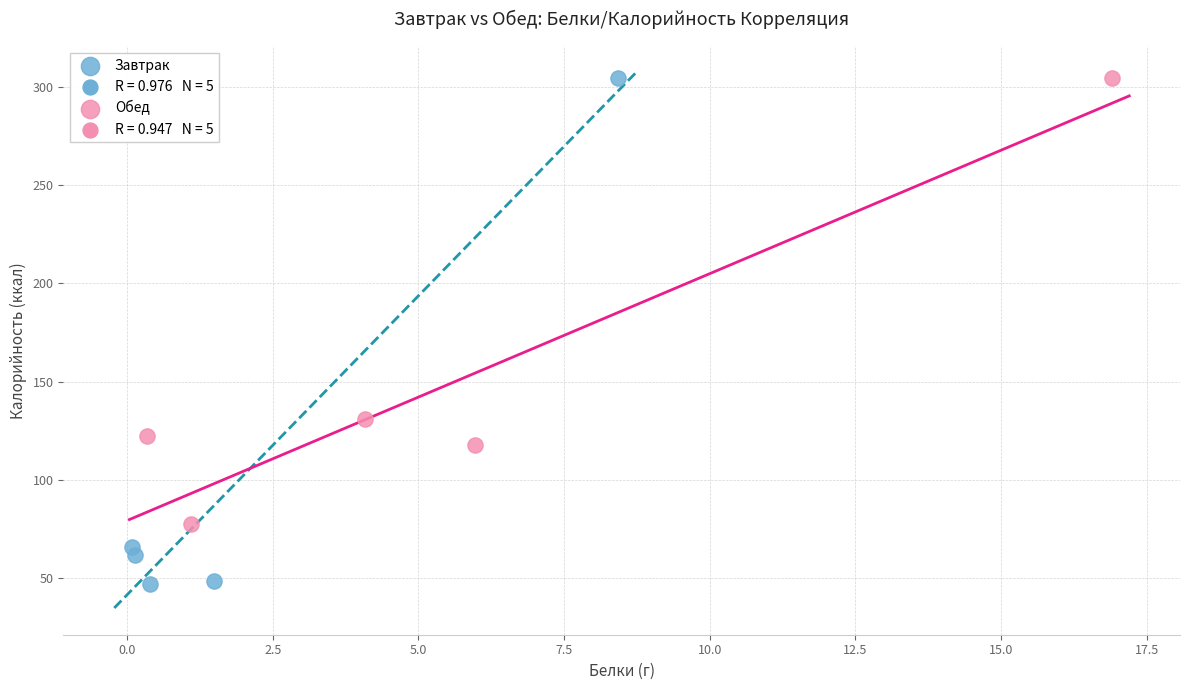

Which series has the largest Y range (max minus min)?

Завтрак